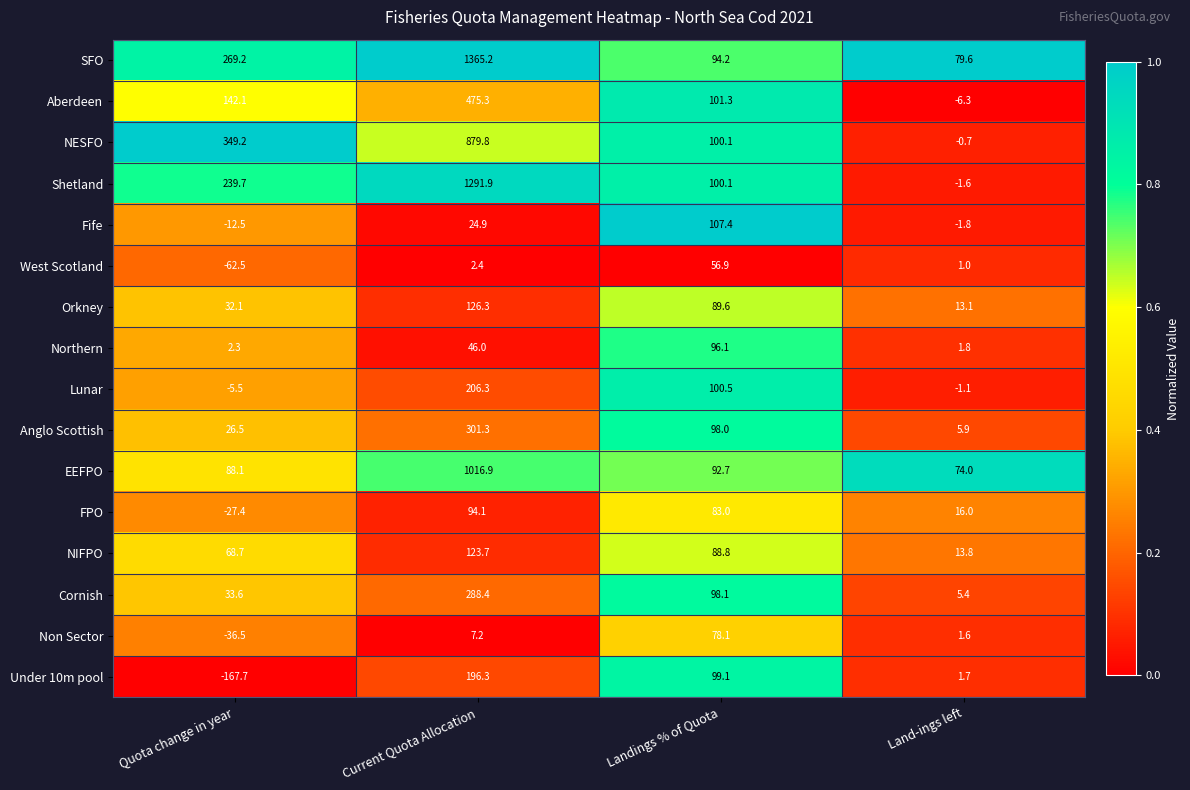

Rank the series at Land-ings left from highest to lowest value.

SFO, EEFPO, FPO, NIFPO, Orkney, Anglo Scottish, Cornish, Northern, Under 10m pool, Non Sector, West Scotland, NESFO, Lunar, Shetland, Fife, Aberdeen